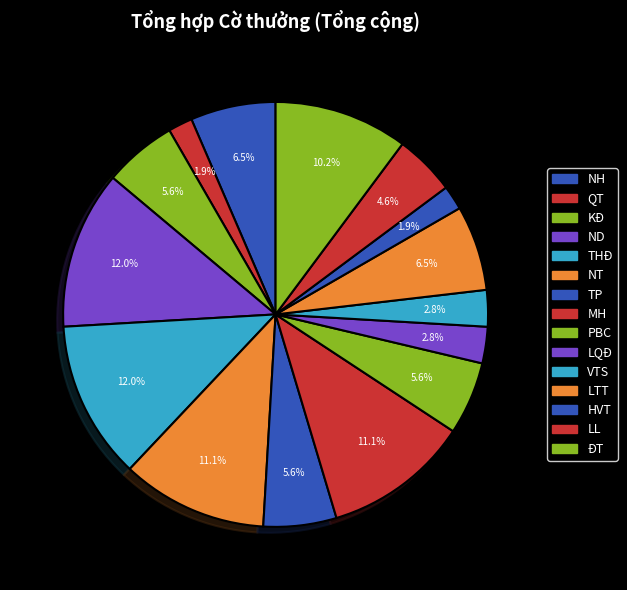

To the nearest percent, what is the difference between the largest and smallest slice percentages?

10%